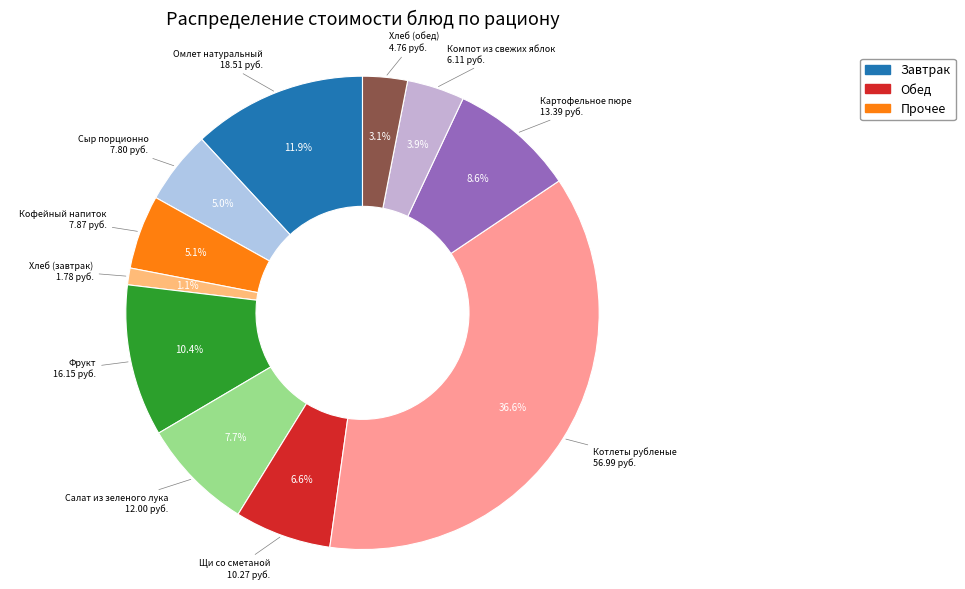

Count the number of slices in the pie.

11